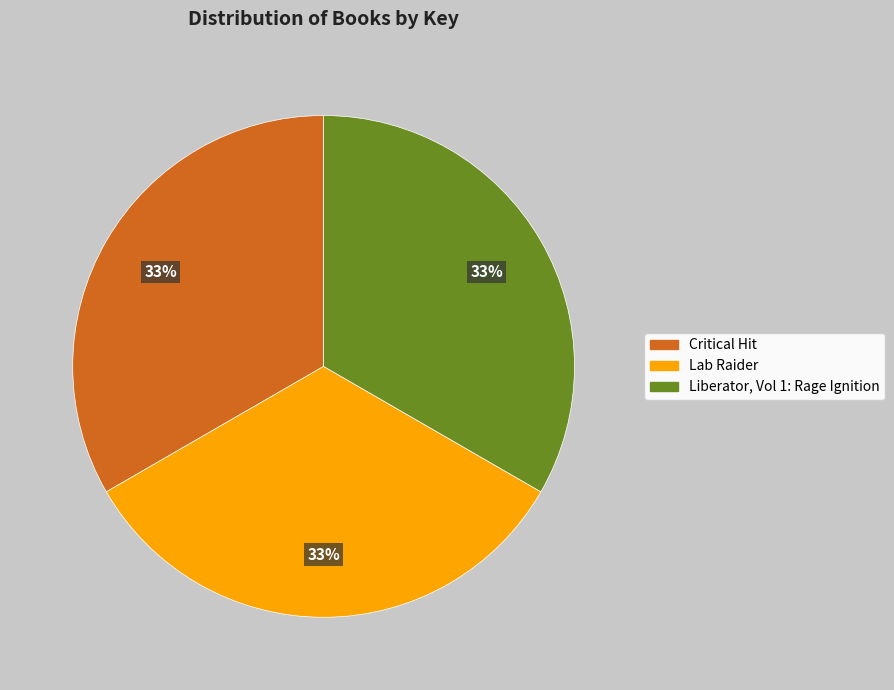

Is it true that Liberator, Vol 1: Rage Ignition is 33% of the pie?

True